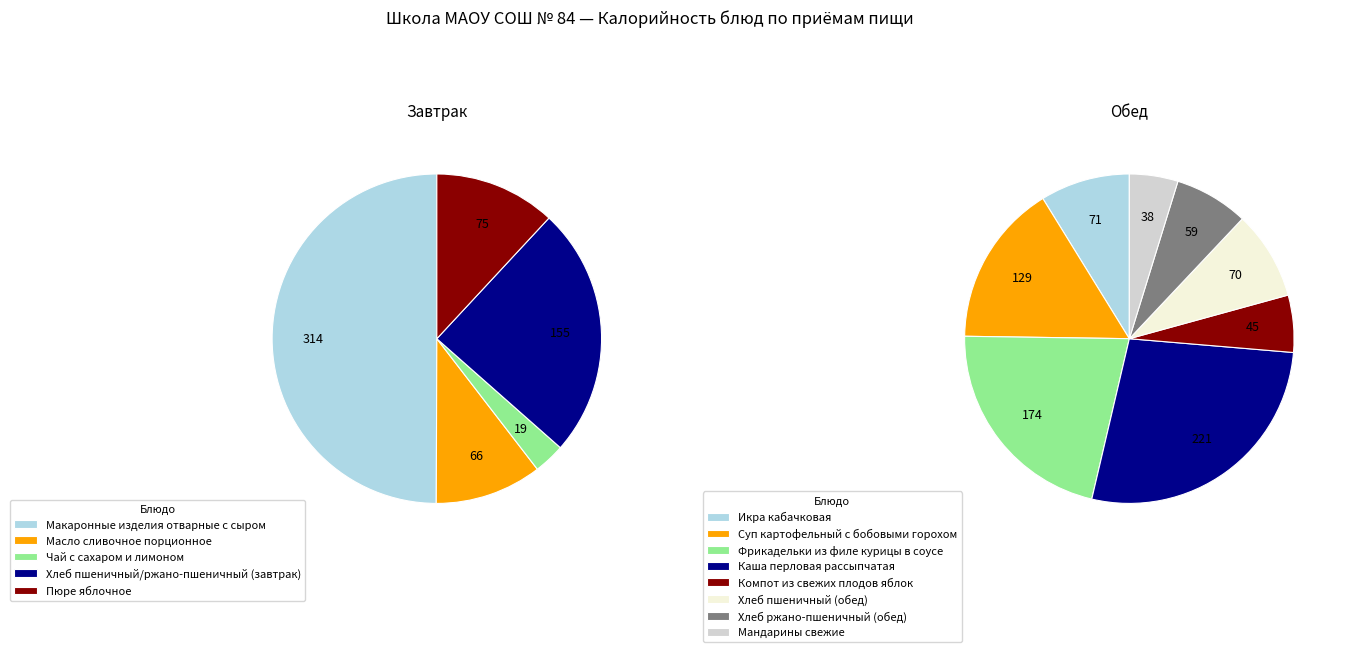

To the nearest percent, what is the average slice percentage?

20%